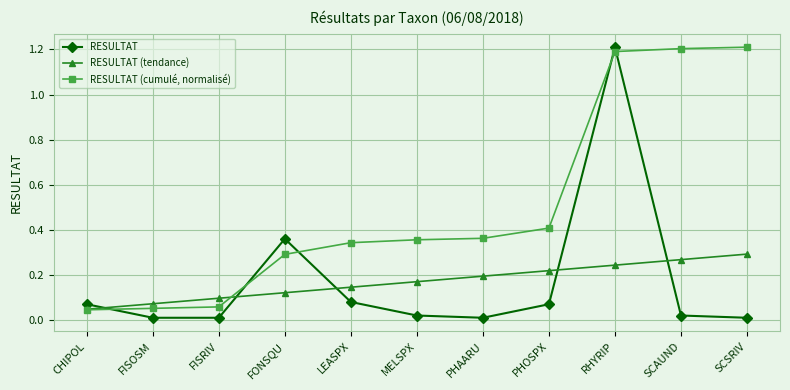

How many categories are shown in the chart?

11